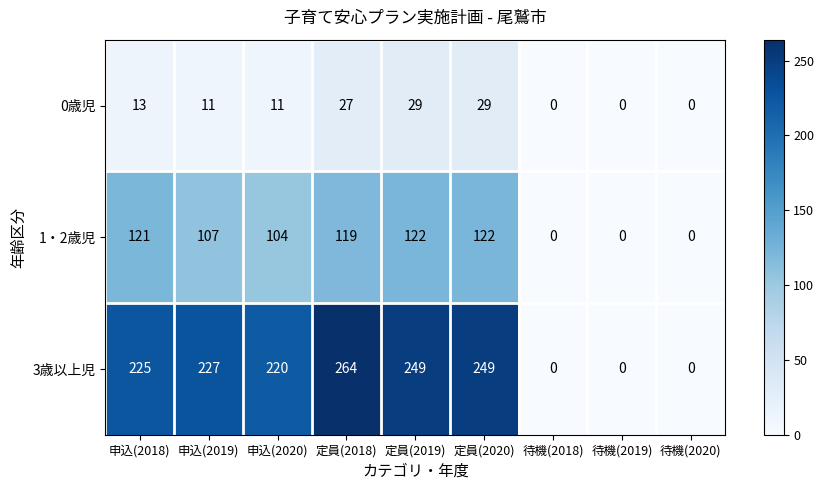

How many categories are shown in the chart?

9